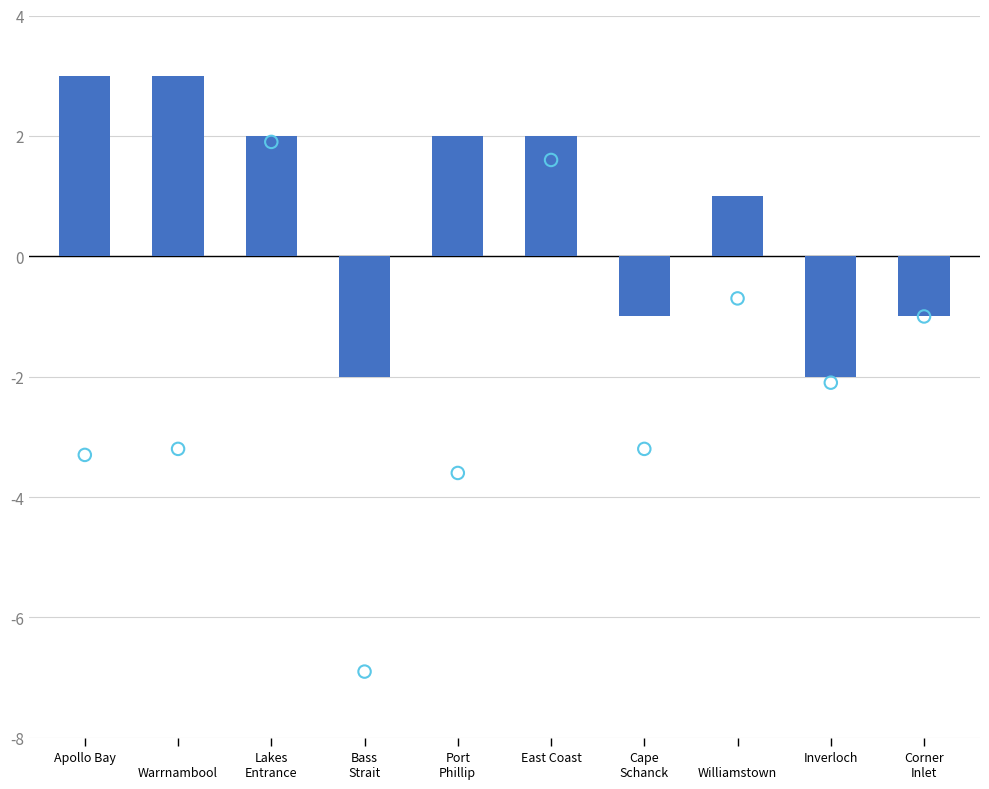

Which series has the largest Y range (max minus min)?

Scatter overlay